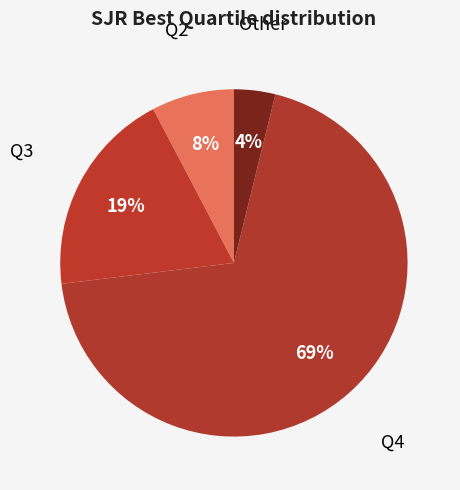

To the nearest percent, what is the difference between the largest and smallest slice percentages?

65%